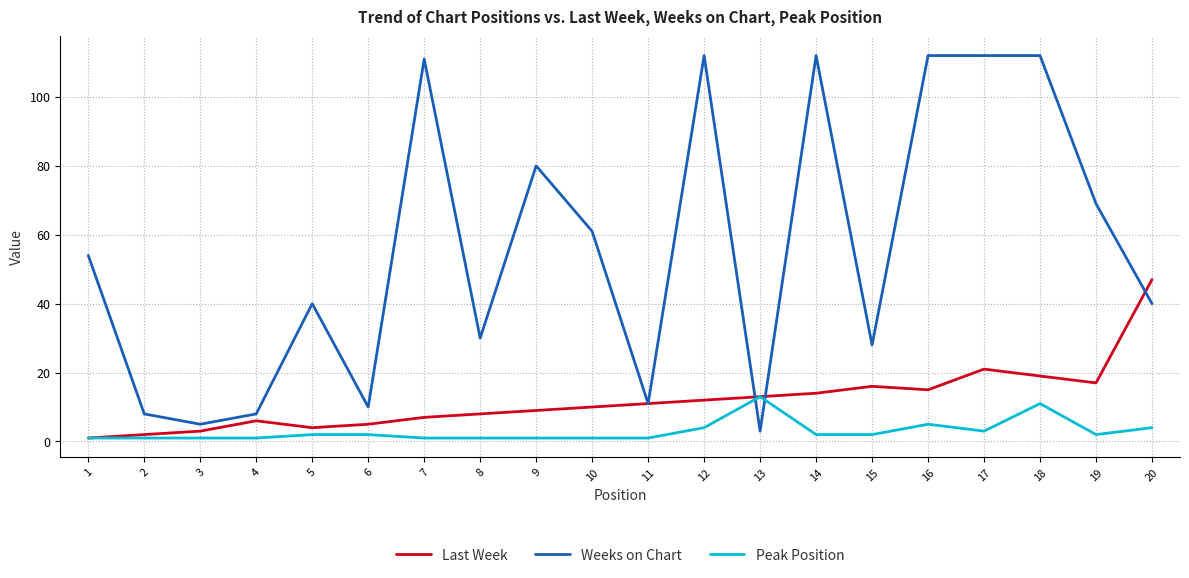

Reading left to right, transcribe all the data shown in this chart.

Last Week: 1=1	2=2	3=3	4=6	5=4	6=5	7=7	8=8	9=9	10=10	11=11	12=12	13=13	14=14	15=16	16=15	17=21	18=19	19=17	20=47
Weeks on Chart: 1=54	2=8	3=5	4=8	5=40	6=10	7=111	8=30	9=80	10=61	11=11	12=112	13=3	14=112	15=28	16=112	17=112	18=112	19=69	20=40
Peak Position: 1=1	2=1	3=1	4=1	5=2	6=2	7=1	8=1	9=1	10=1	11=1	12=4	13=13	14=2	15=2	16=5	17=3	18=11	19=2	20=4